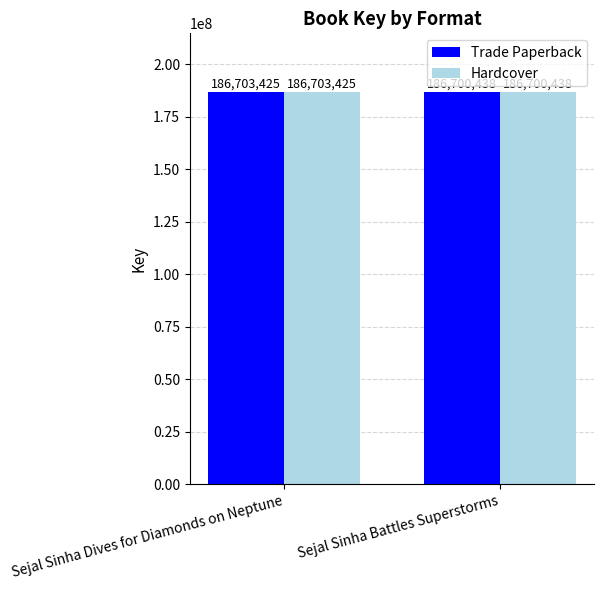

At which category is the sum across all series the highest?

Sejal Sinha Dives for Diamonds on Neptune